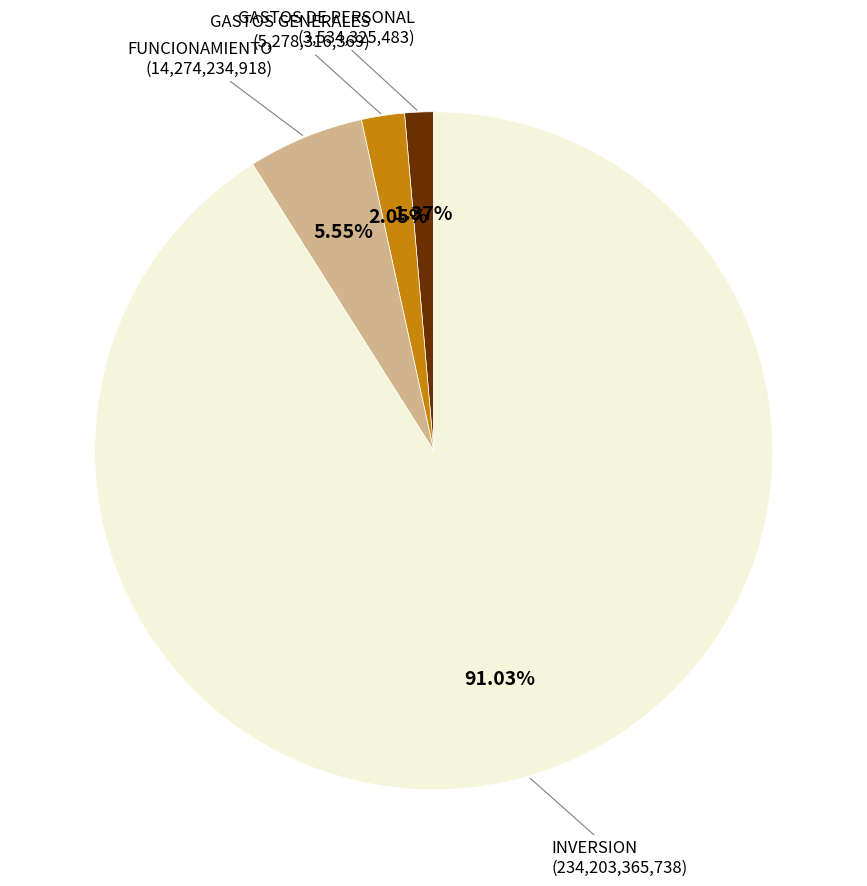

How many segments does this pie chart have?

4